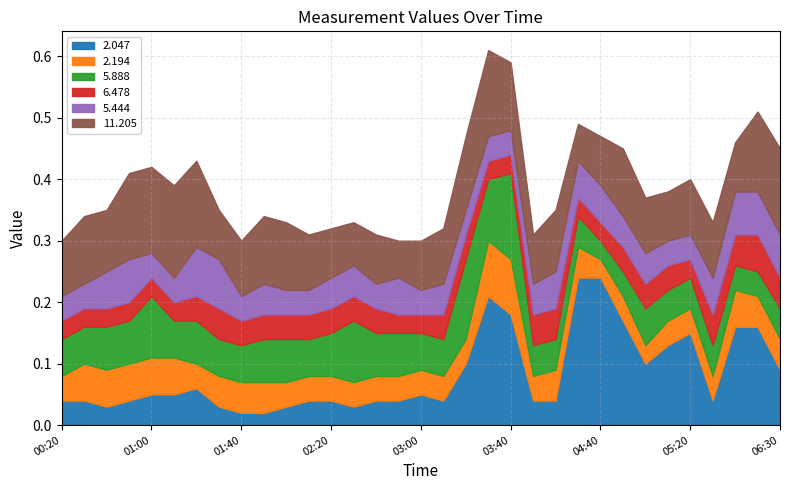

How many categories are shown in the chart?

33